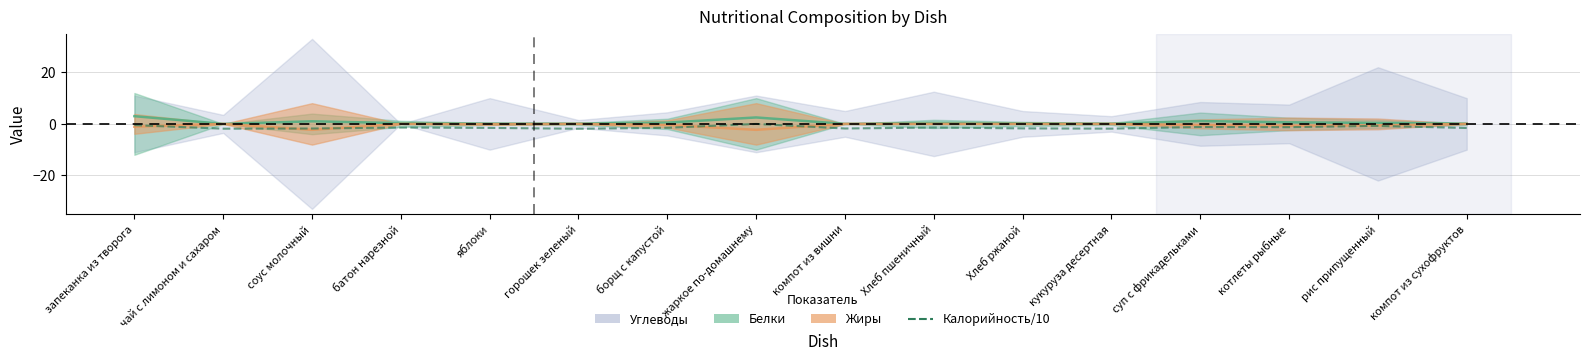

What is the sum of all Жиры (центр) values?

-8.0